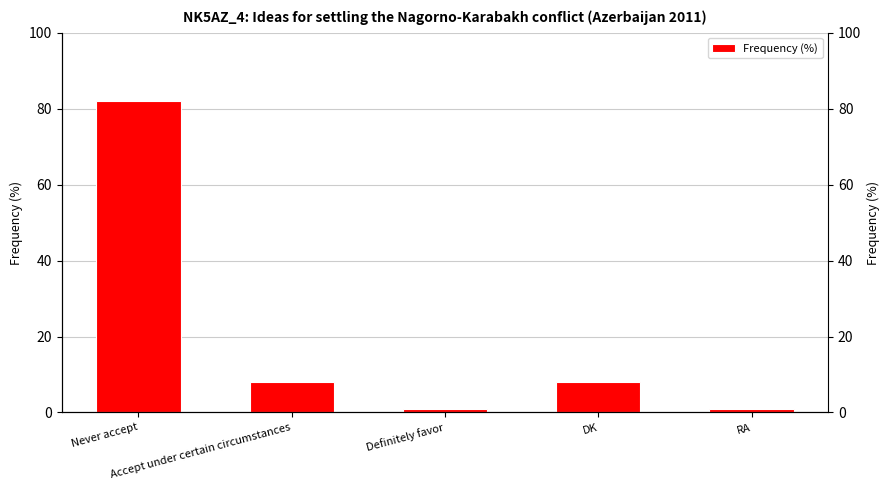

What is the minimum value shown in the chart?

1